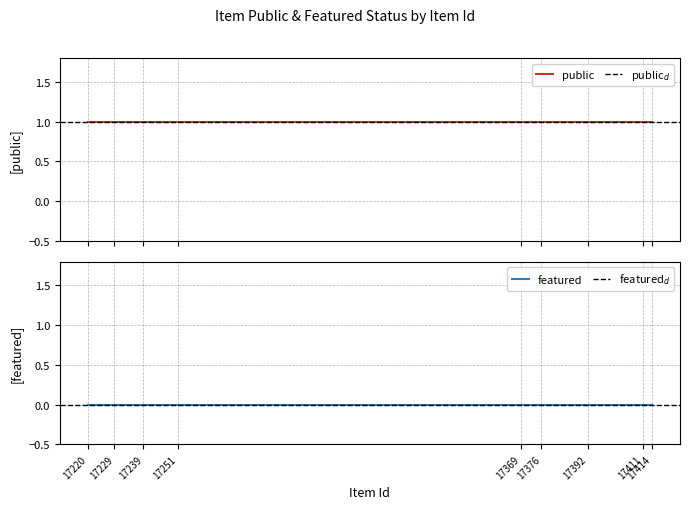

True or false: featured and public intersect in this chart.

False